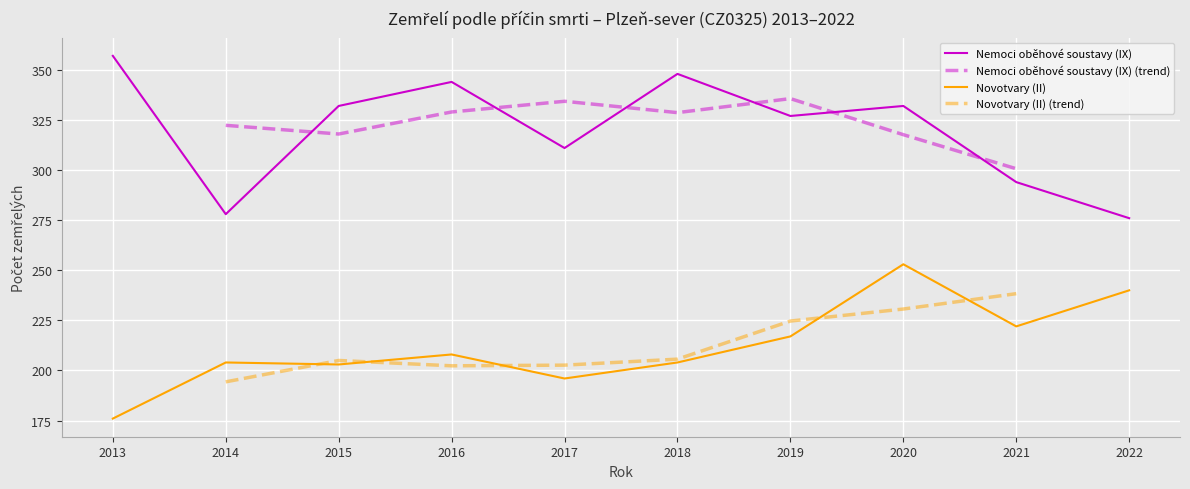

List the labels in order of Novotvary (II) value, smallest first.

2013, 2017, 2015, 2014, 2018, 2016, 2019, 2021, 2022, 2020